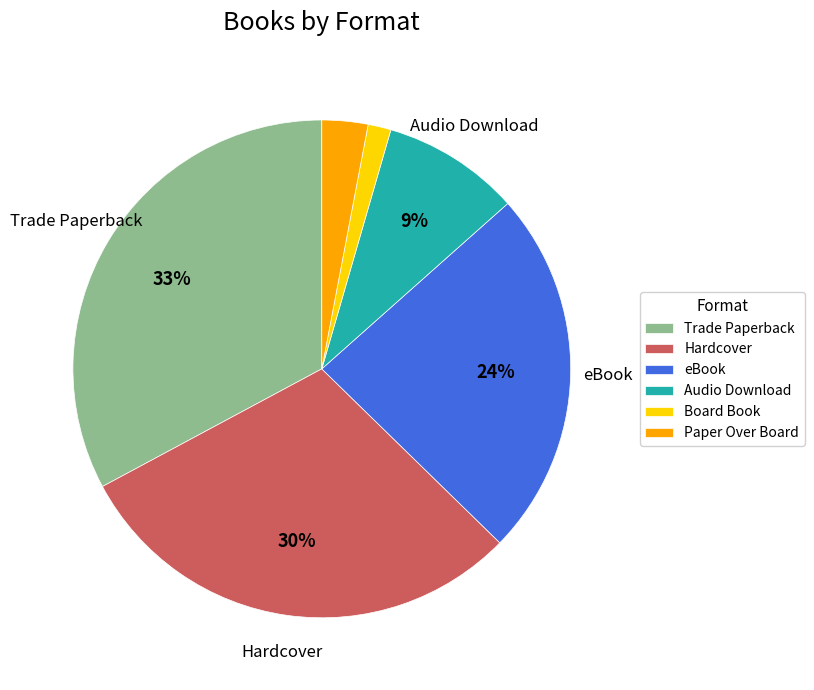

What percentage is the Paper Over Board slice, to the nearest percent?

3%